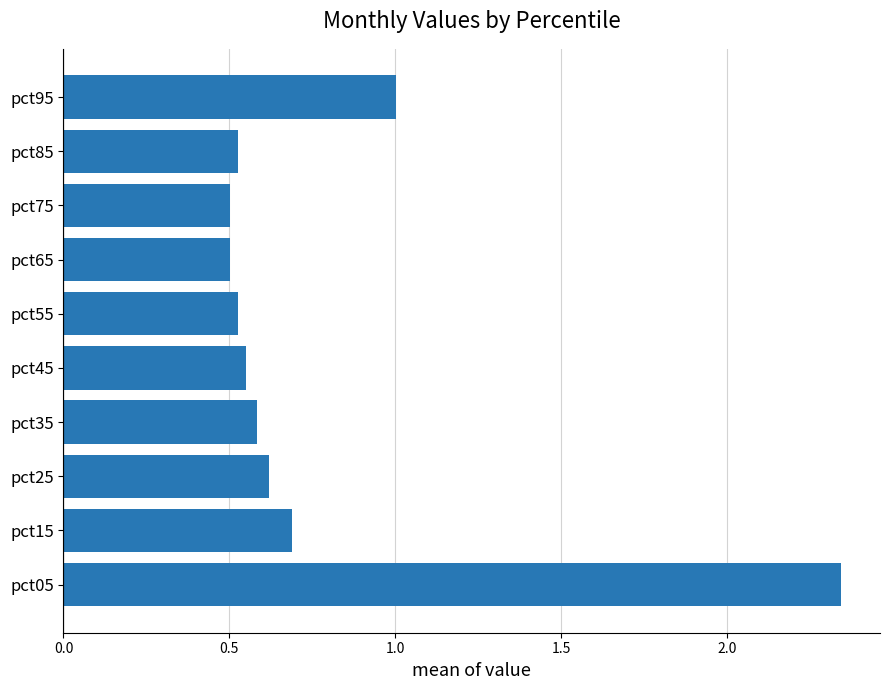

Which has a higher value, pct35 or pct65?

pct35